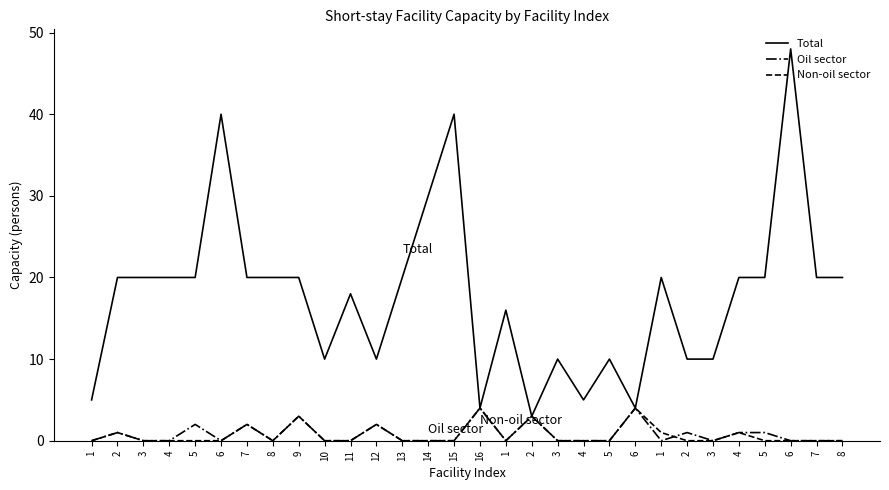

In Total, how many points are lower than both neighbors (excluding endpoints)?

6